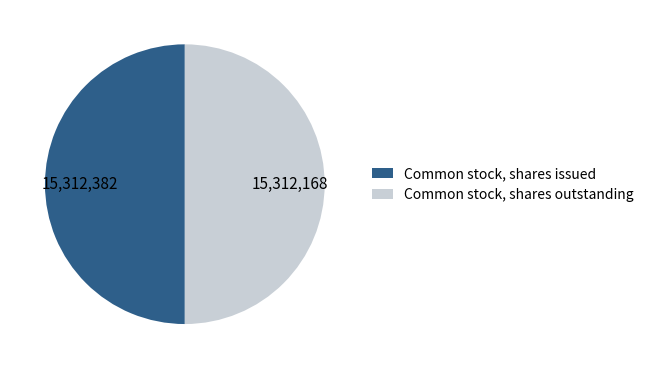

Combined, do Common stock, shares issued and Common stock, shares outstanding account for over 50%?

Yes